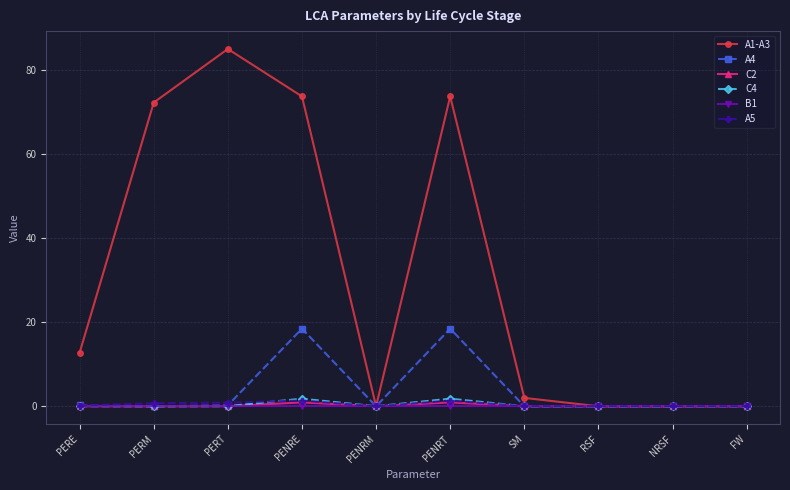

At which category does A1-A3 reach its first local valley?

PENRM